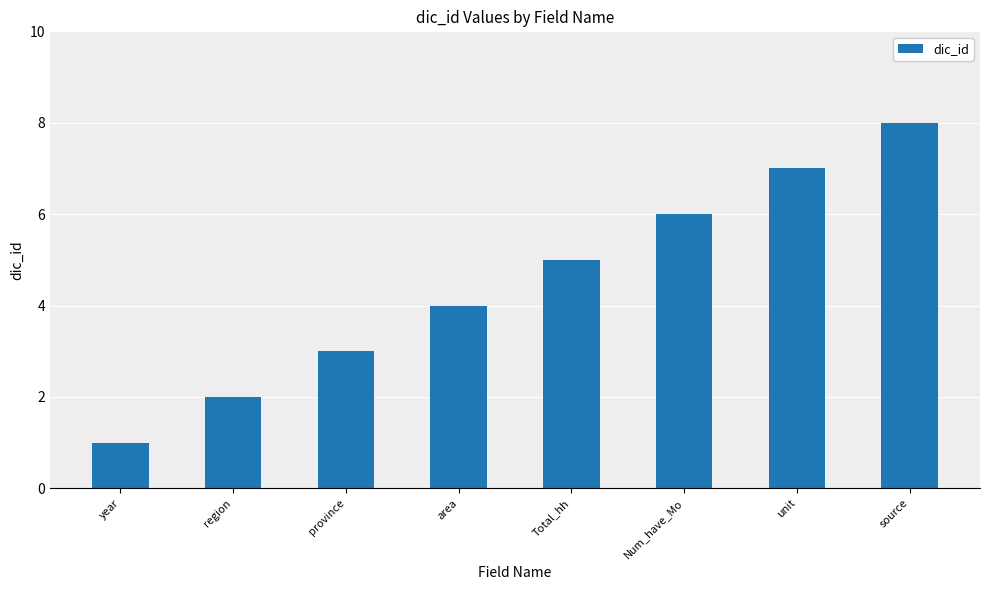

Which label corresponds to the largest value in the chart?

source